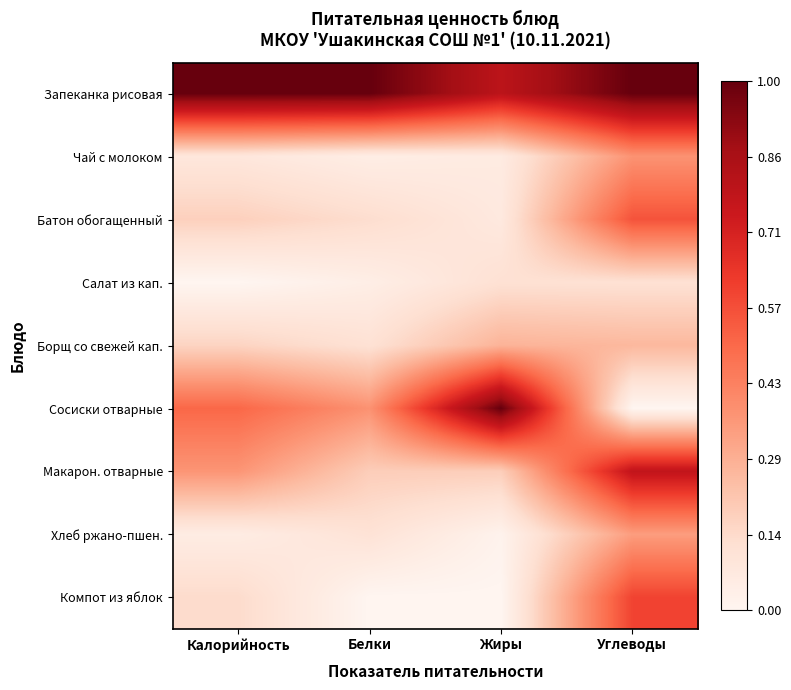

Which has a higher value, Углеводы or Жиры?

Углеводы